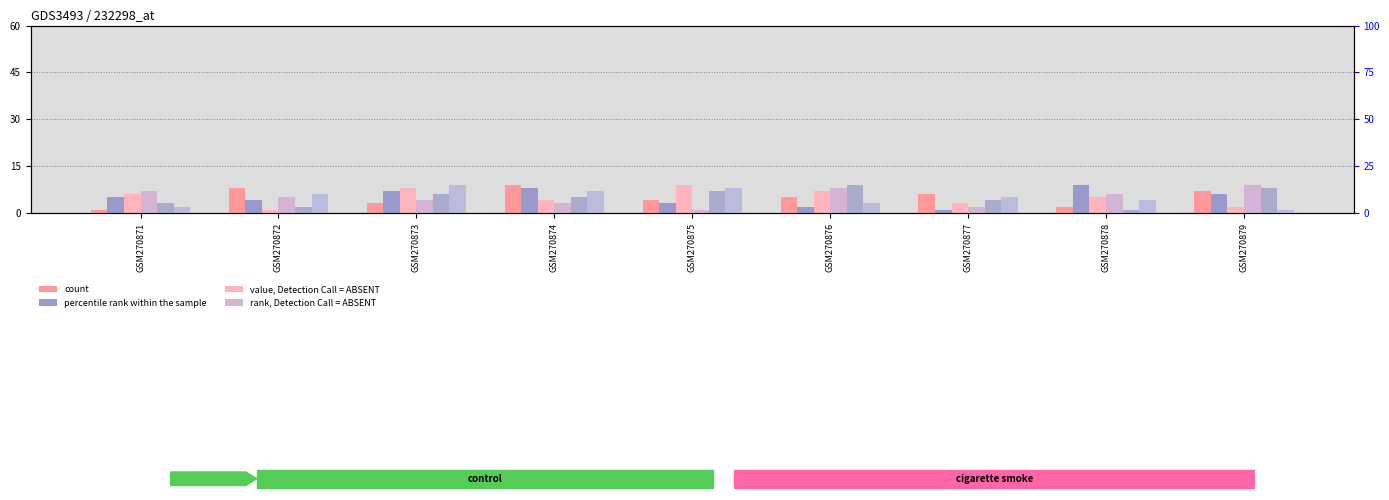

What is the sum of the col_4 values at GSM270878 and GSM270877?

10